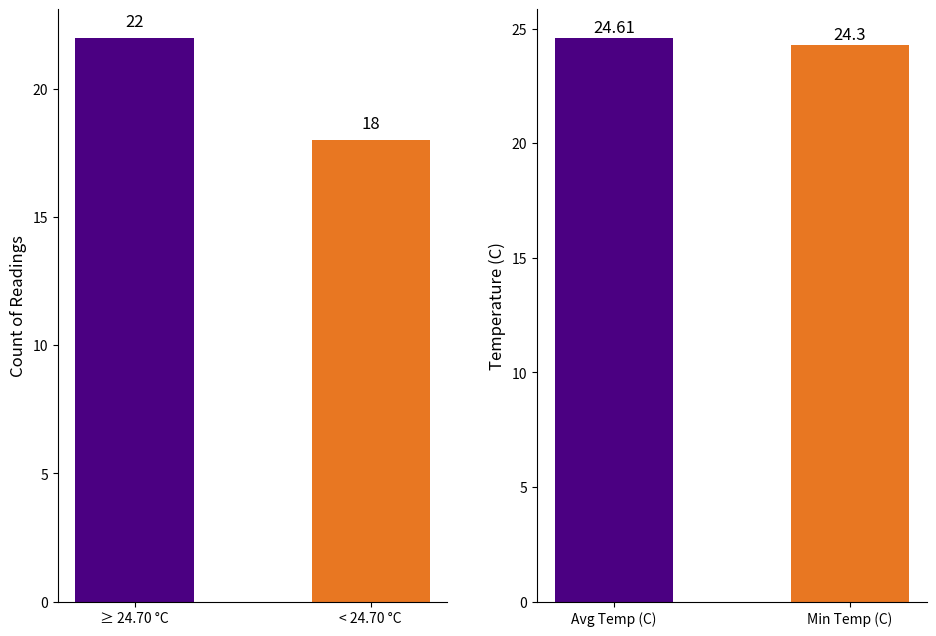

The Min Temp (C) series shows 11.1 at Min Temp (C). True or false?

False